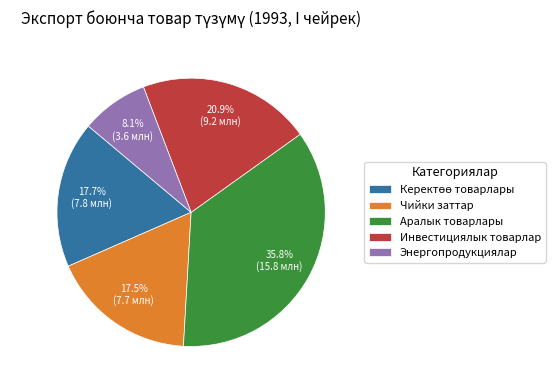

To the nearest percent, what is the difference between the Чийки заттар and Энергопродукциялар slice percentages?

9%